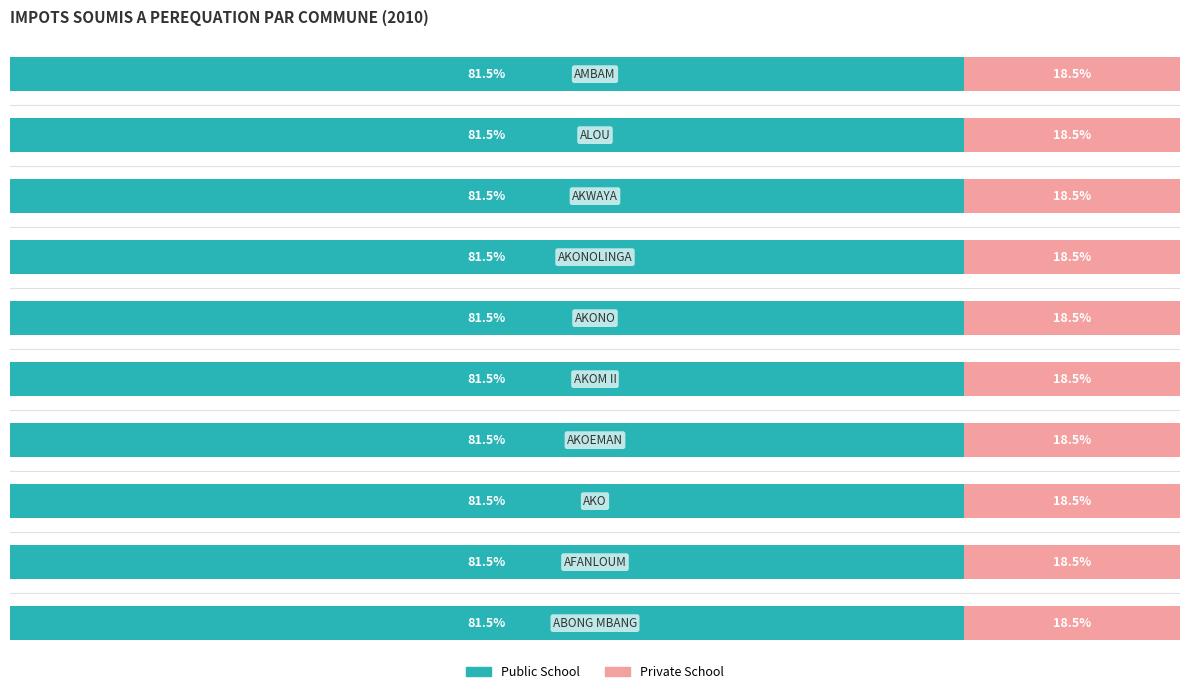

What are all the series names shown in the legend?

Public School, Private School